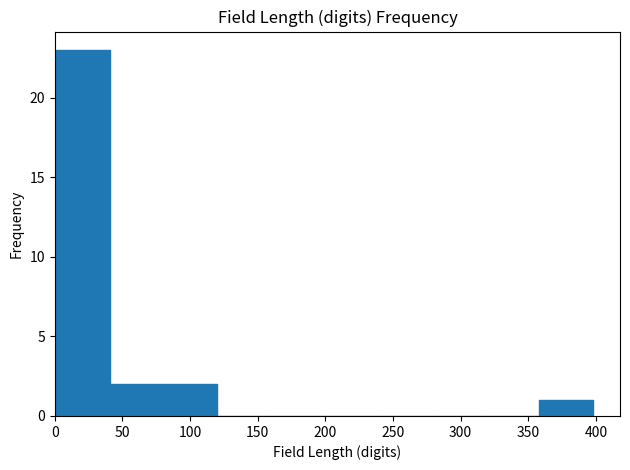

Over which range of the x-axis is the bar tallest?

0 to 40